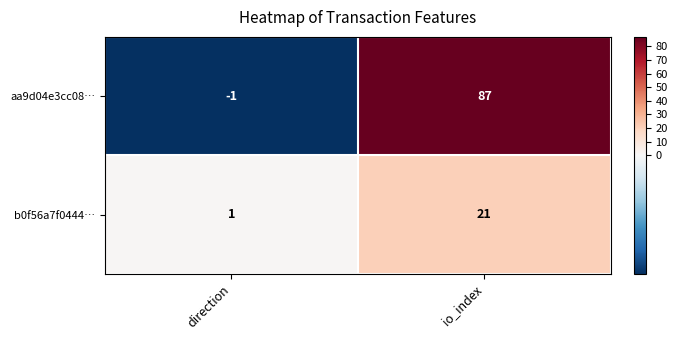

Reading right to left, list all the values displayed in this chart.

aa9d04e3cc08…: 87	-1
b0f56a7f0444…: 21	1